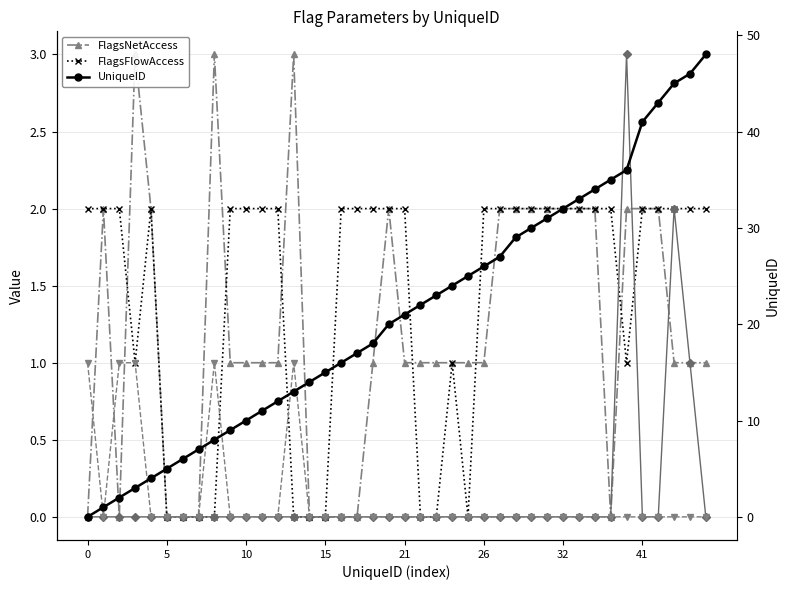

What is the label of the 22nd point from the right?

18